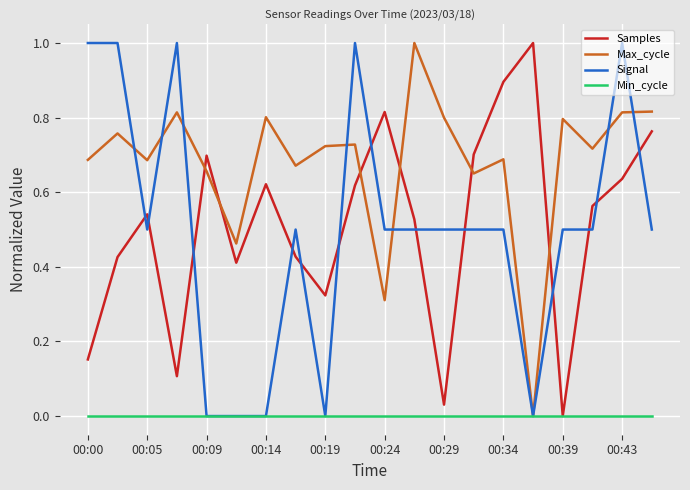

True or false: Signal has more than 1 interior local peaks.

True